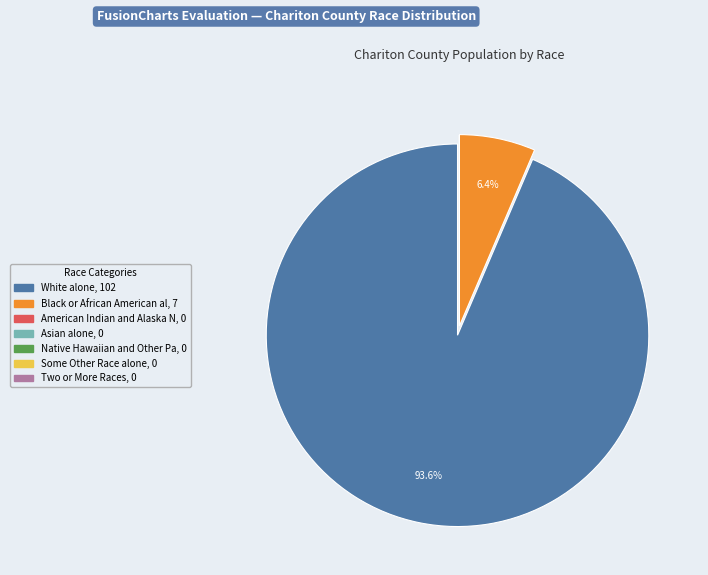

Is there any slice that represents more than half of the pie?

Yes